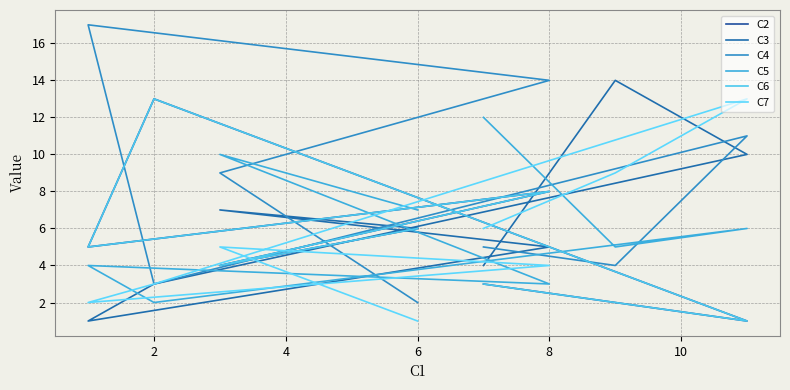

How many lines are shown in the chart?

6